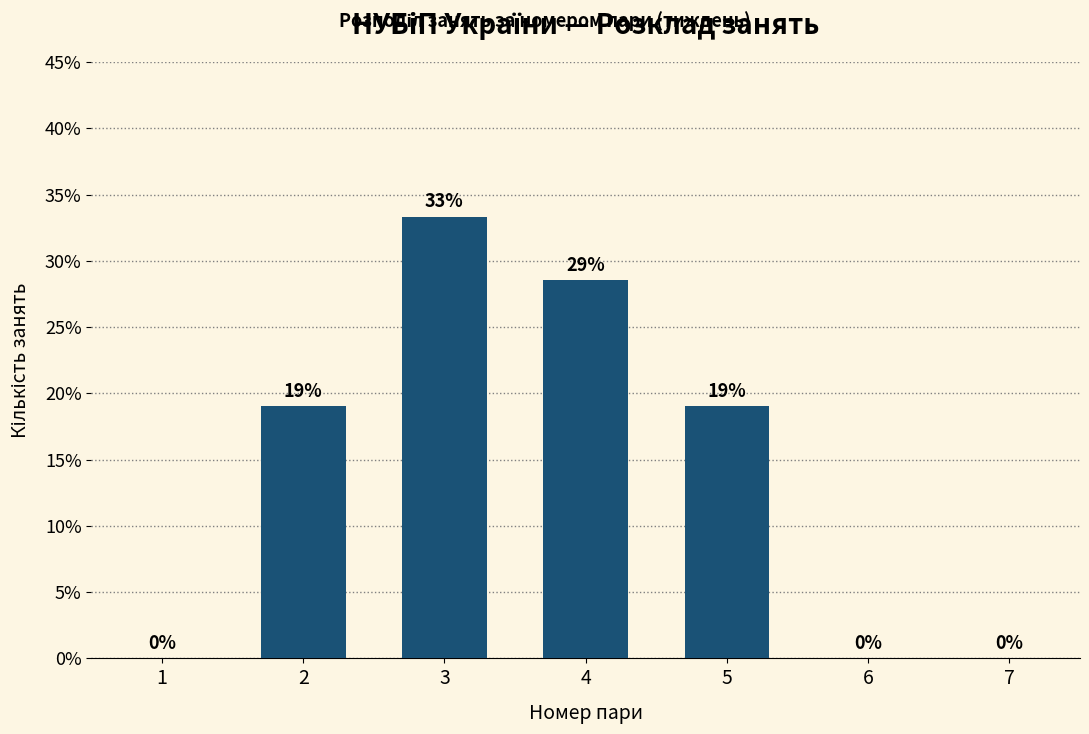

What is the maximum value shown in the chart?

33.3